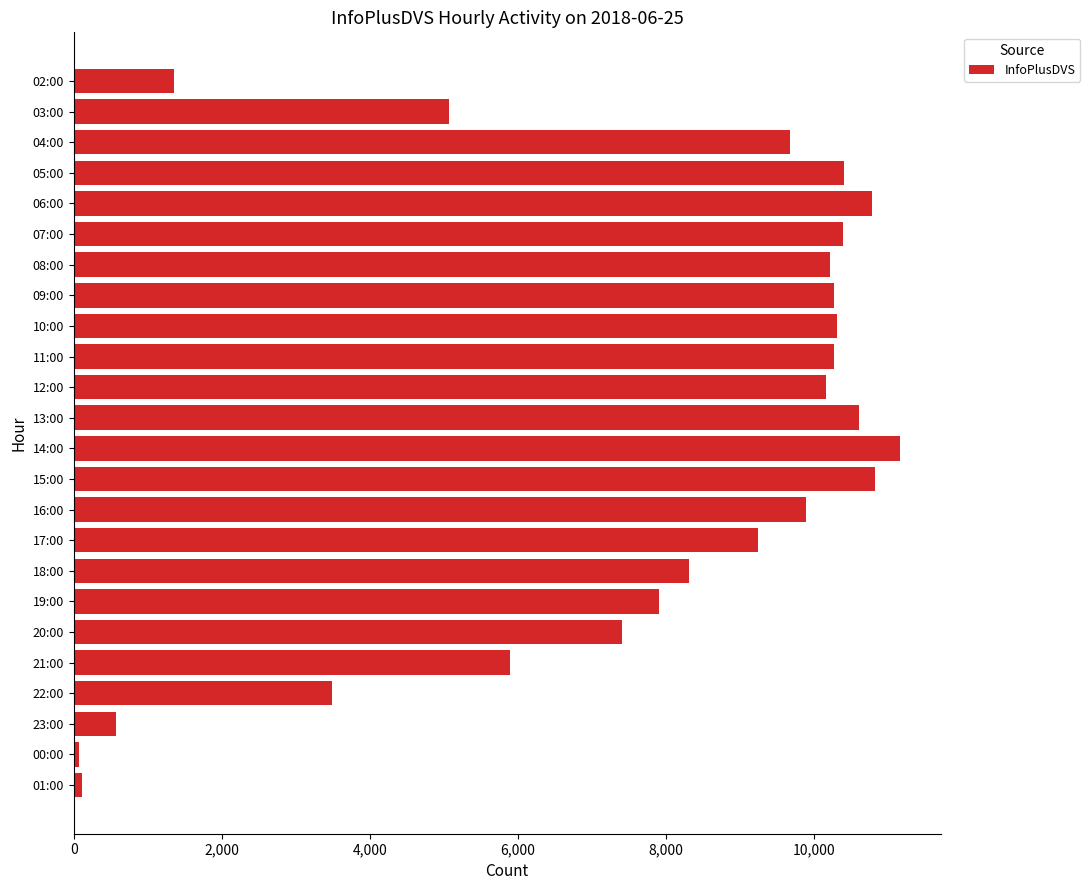

How many data points are less than 9898?

12